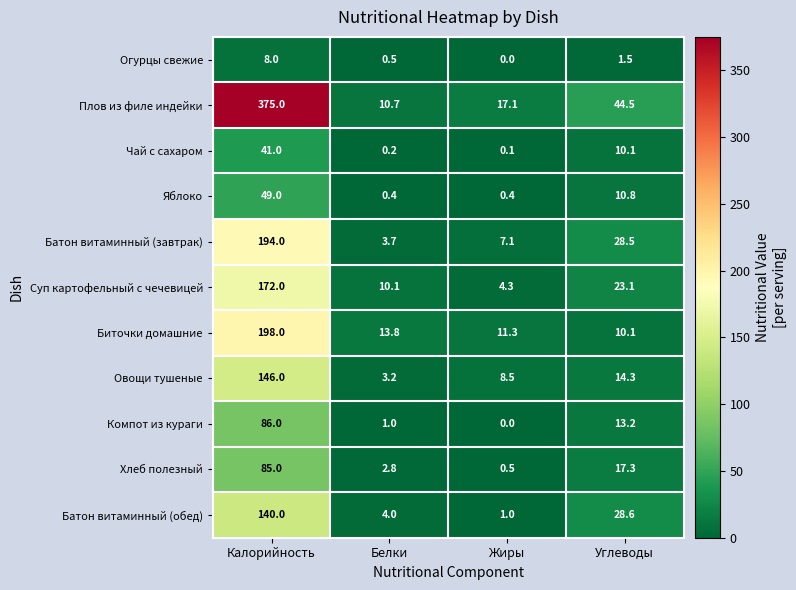

What is the maximum value shown in the chart?

375.0